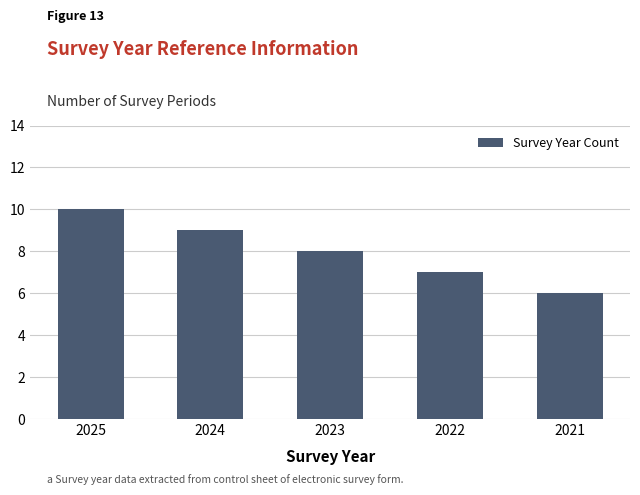

What is the ratio of the value at 2023 to the value at 2025?

0.8